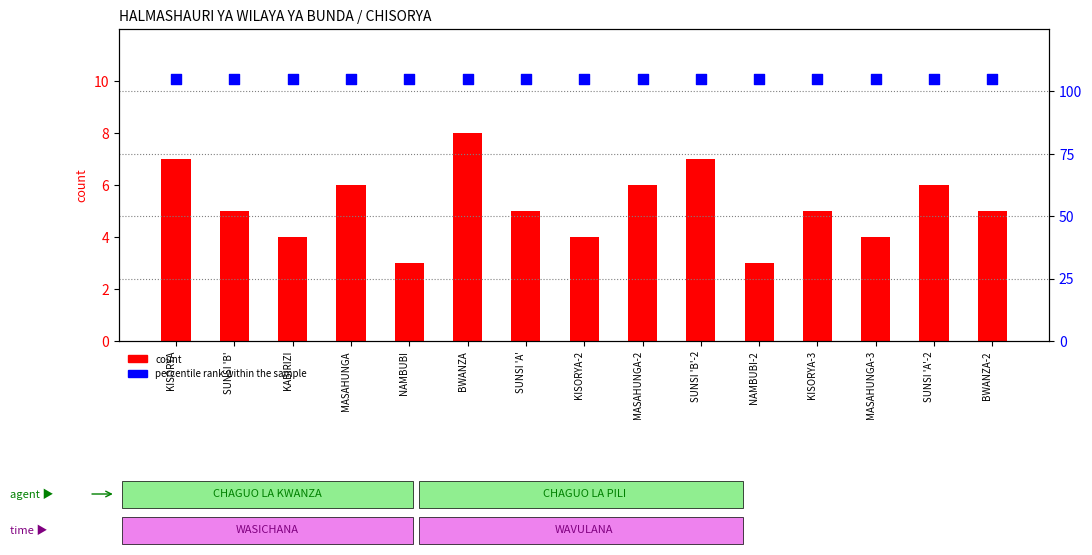

Is the value of count at MASAHUNGA greater than the value of percentile rank within the sample at BWANZA?

No